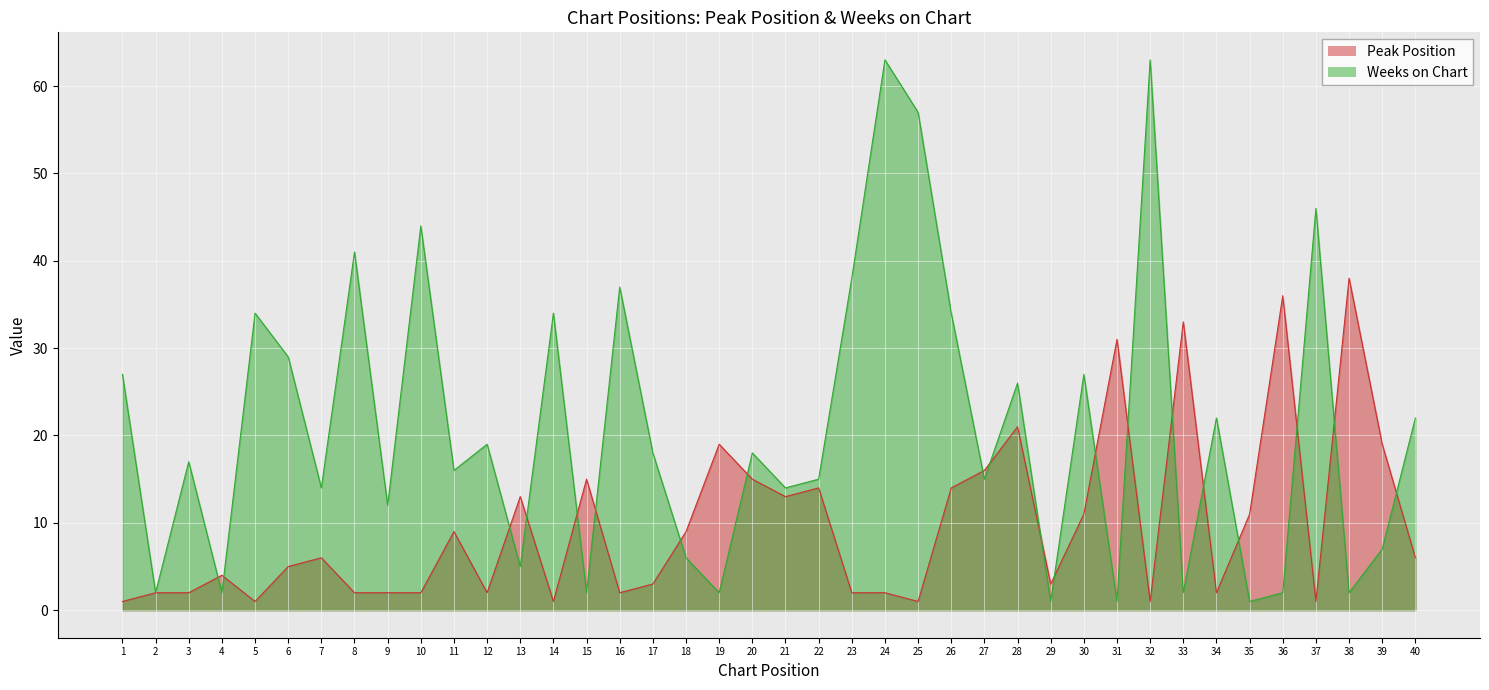

How many data points in Weeks on Chart are less than 18?

20